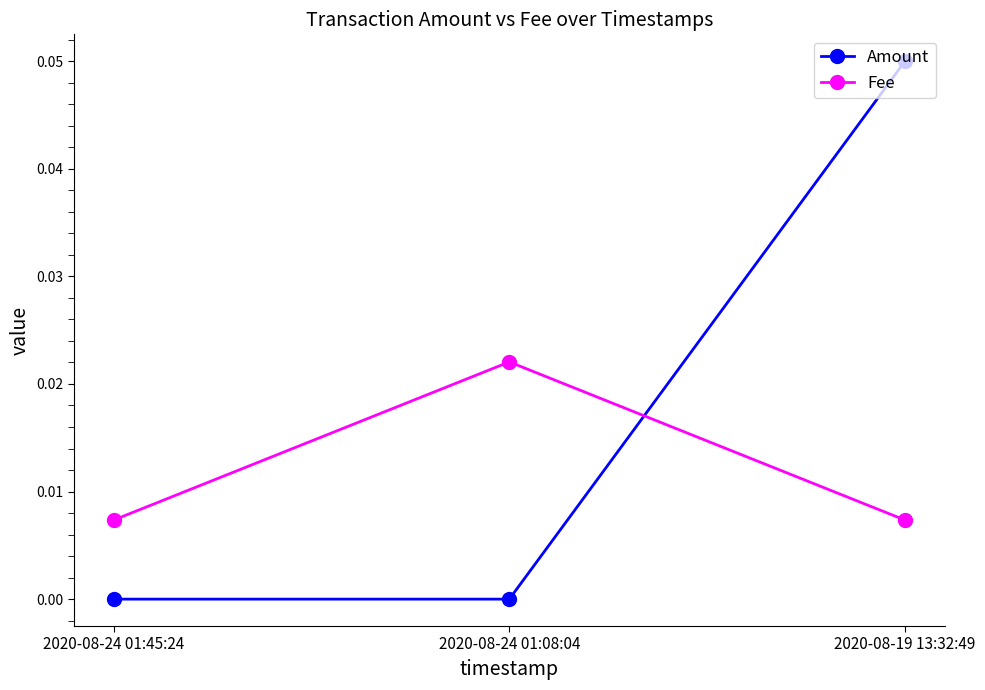

What is the label of the 3rd point from the left?

2020-08-19 13:32:49